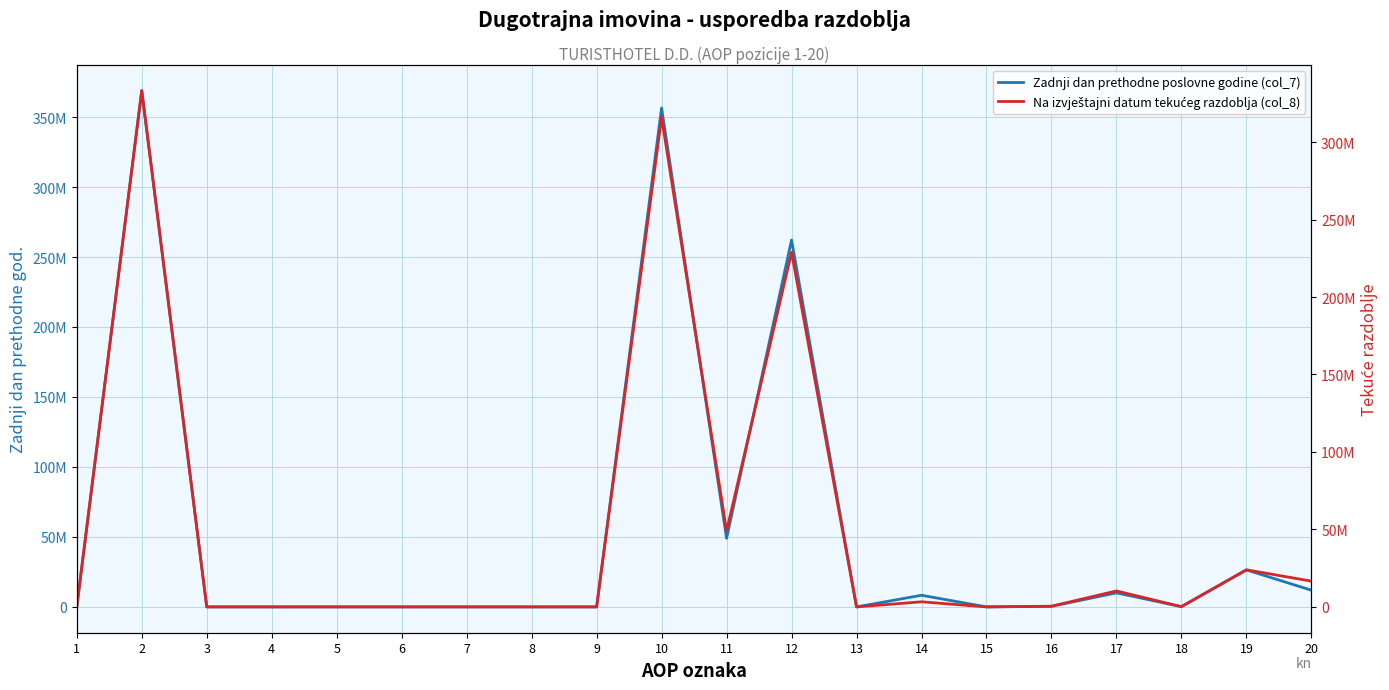

Which series has the largest total across all categories?

Zadnji dan prethodne poslovne godine (col_7)